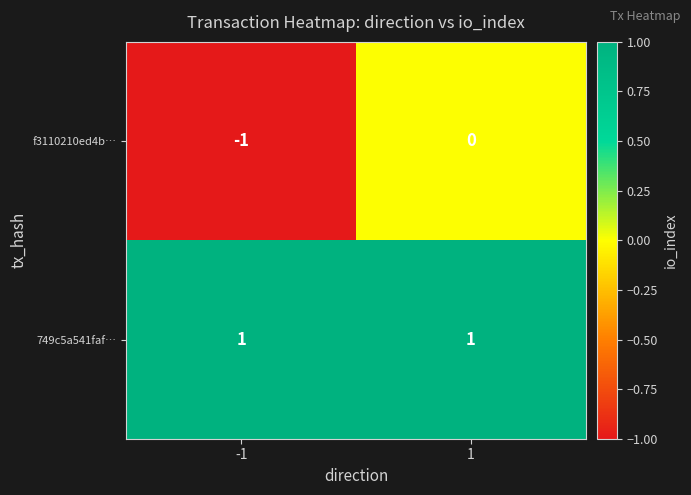

At how many categories does at least one series exceed 0?

2